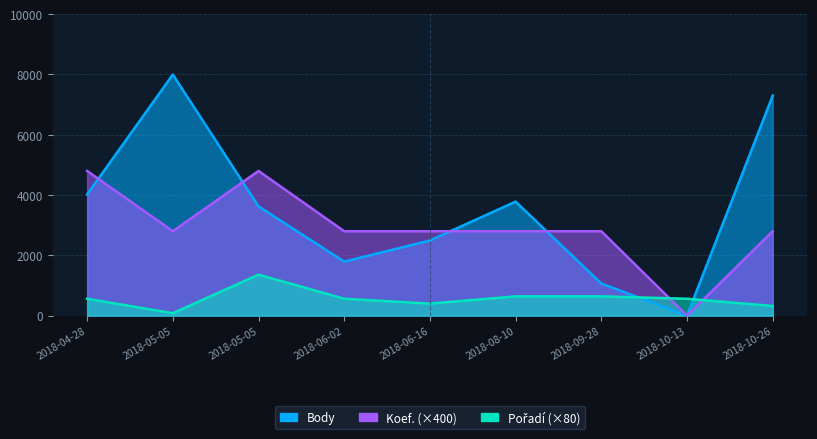

How many data points in Body are less than 3623?

4